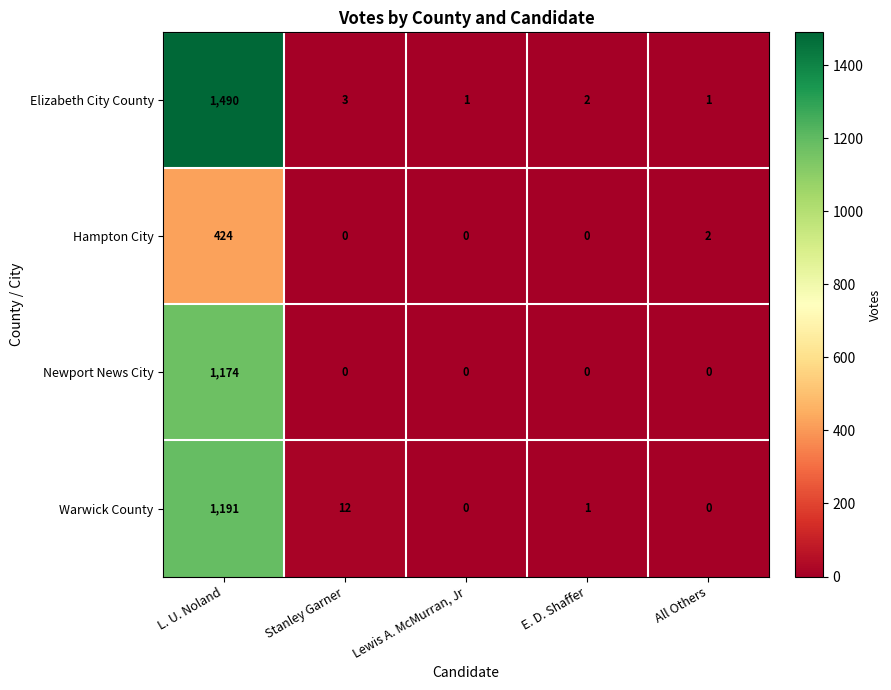

Reading left to right, list all the values displayed in this chart.

Elizabeth City County: 1490	3	1	2	1
Hampton City: 424	0	0	0	2
Newport News City: 1174	0	0	0	0
Warwick County: 1191	12	0	1	0